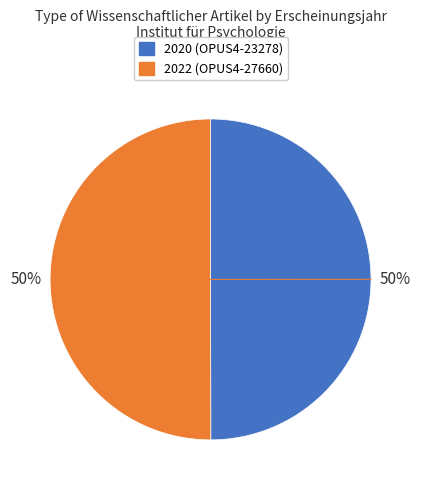

How many segments does this pie chart have?

2